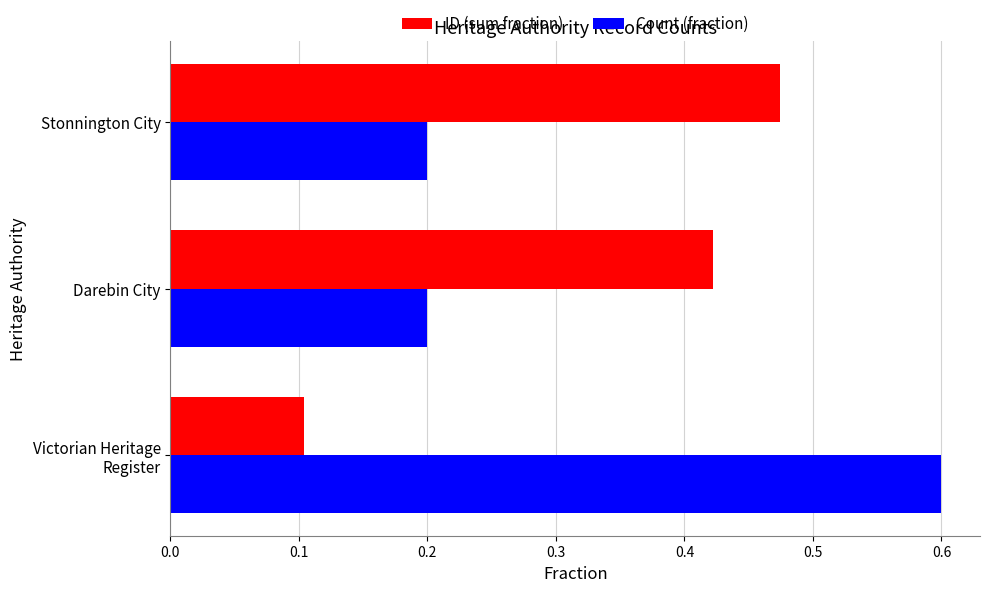

What is the greatest value displayed?

0.6